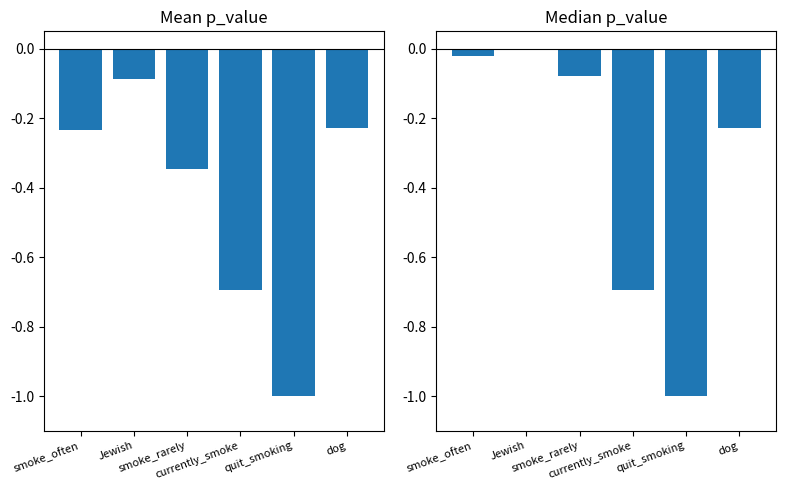

Reading left to right, transcribe all the data shown in this chart.

Mean p_value: -0.2	-0.1	-0.3	-0.7	-1.0	-0.2
Median p_value: -0.0	-0.0	-0.1	-0.7	-1.0	-0.2